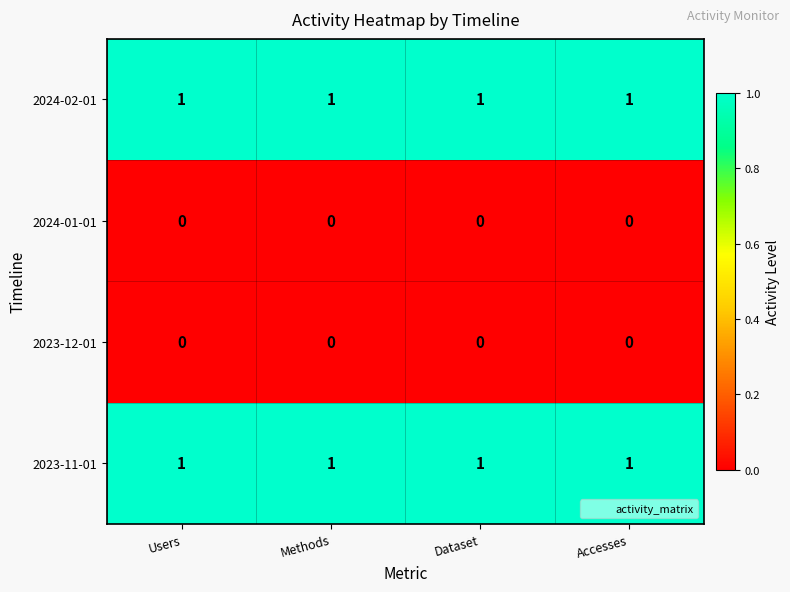

The value of 2024-02-01 at Users is 1. True or false?

True